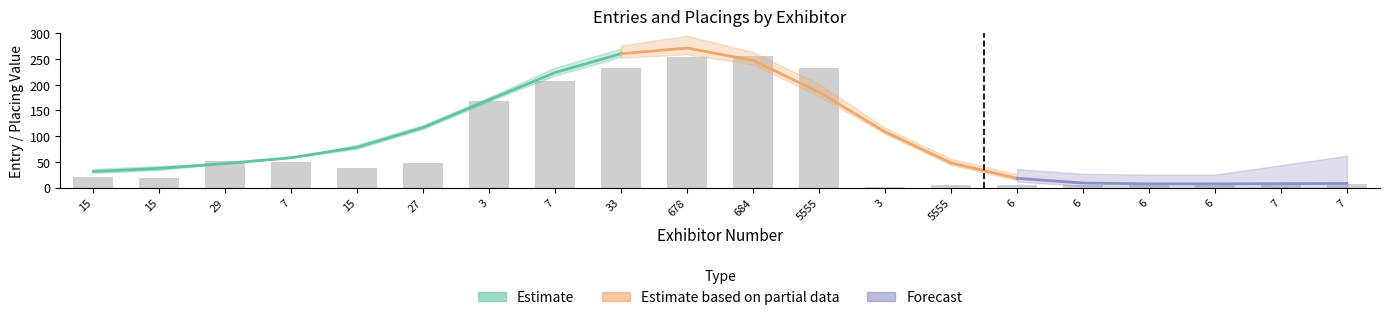

How many values exceed 37?

10